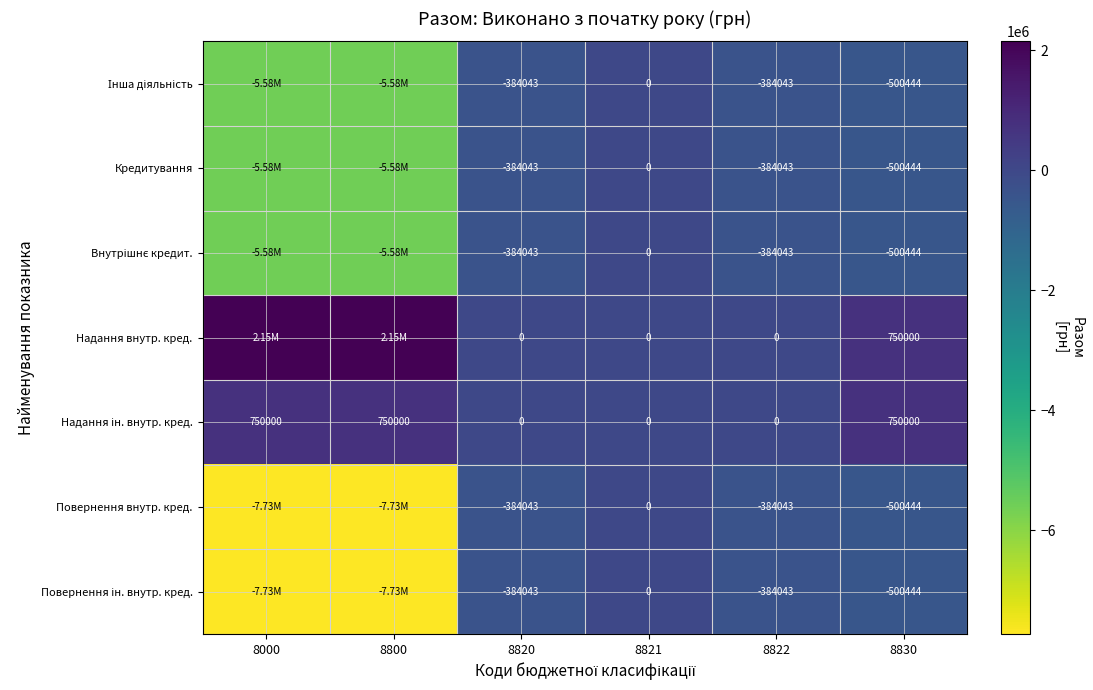

Where is Повернення ін. внутр. кред. nearest to the value -3863317?

8830